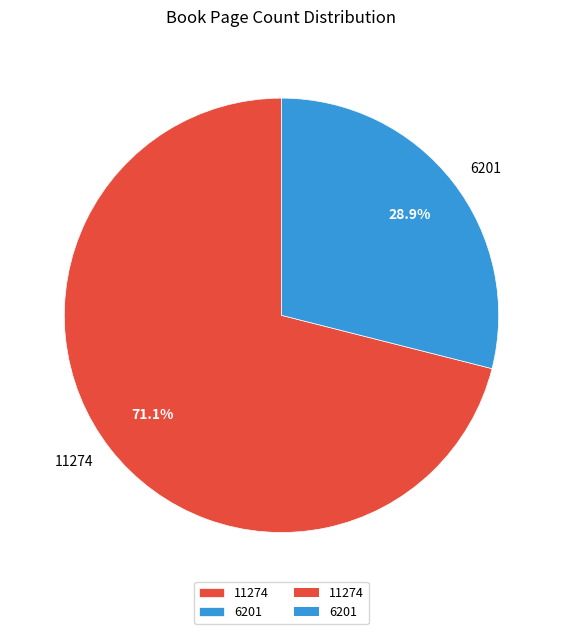

Which category has the smallest portion of the pie?

6201